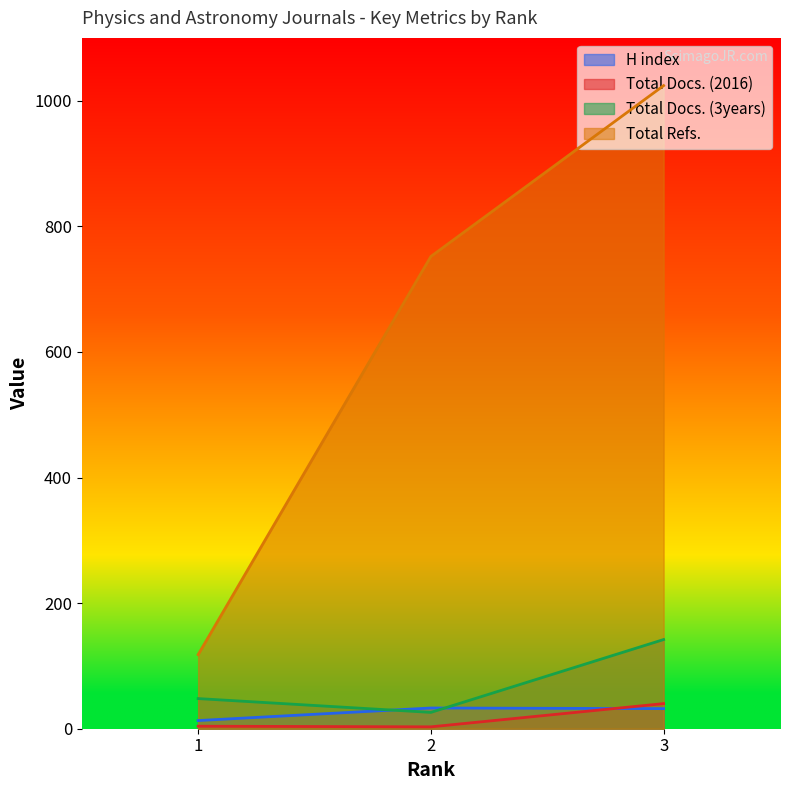

What is the spread (max minus min) of values at 3?

992